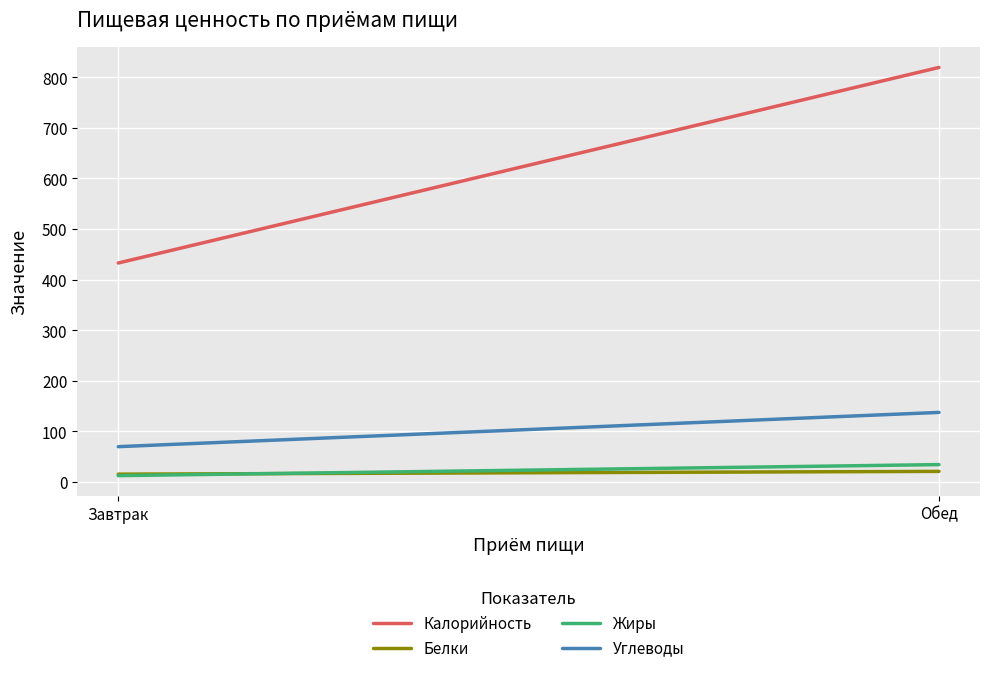

What are all the series names shown in the legend?

Калорийность, Белки, Жиры, Углеводы